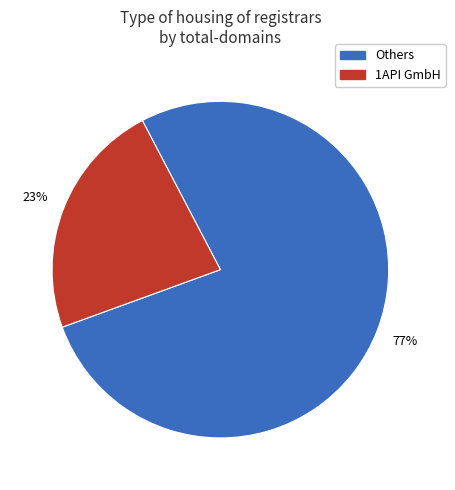

To the nearest percent, what is the difference between the largest and smallest slice percentages?

54%